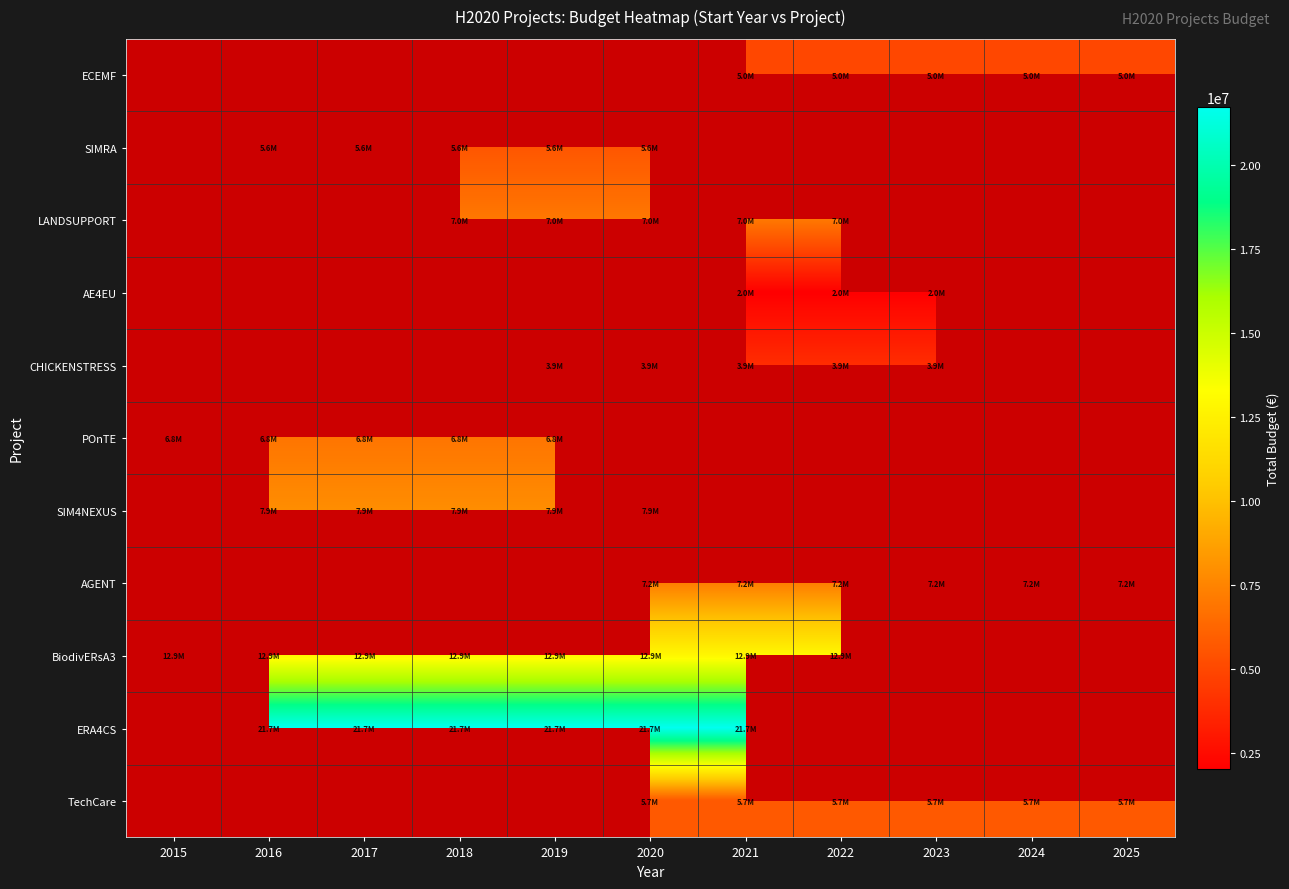

What is the total value across all series at 2025?

17903043